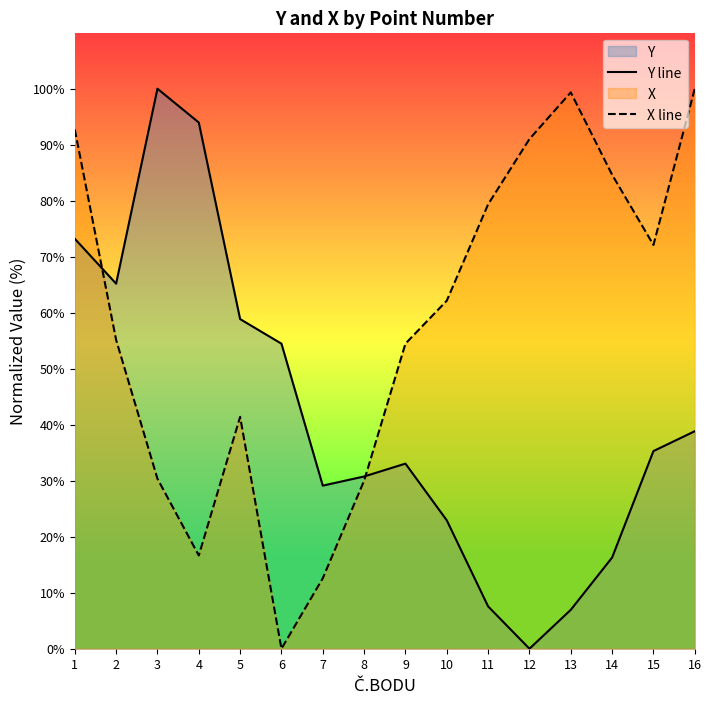

Rank the series at 3 from lowest to highest value.

X line, Y line